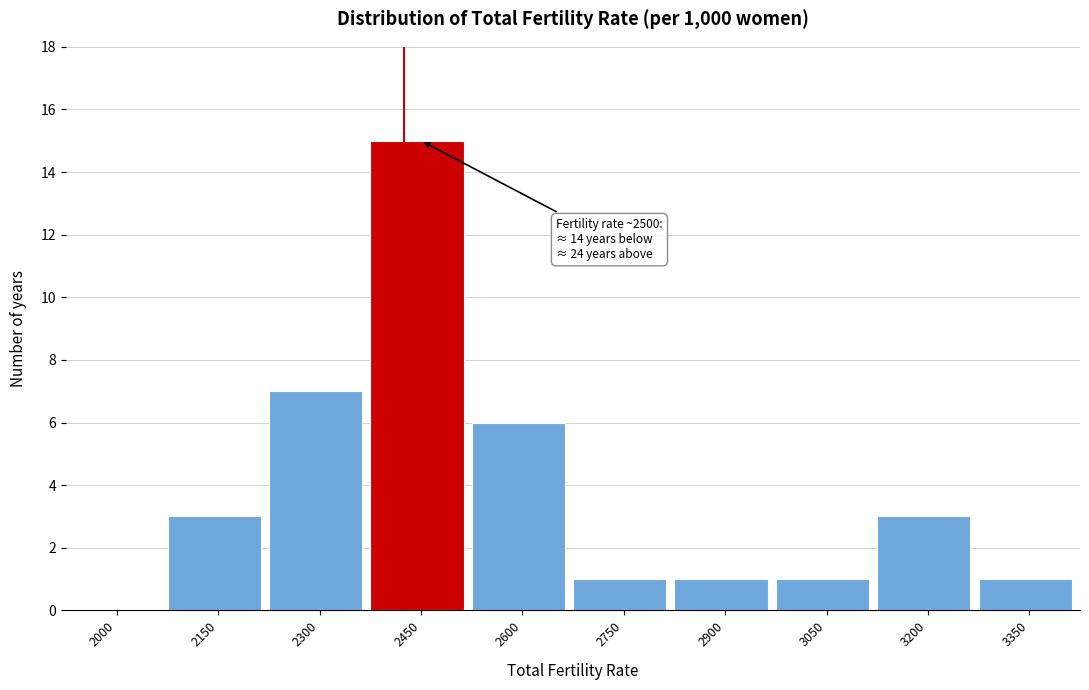

Reading left to right, what are all the values shown in this chart?

2000=0	2150=3	2300=7	2450=15	2600=6	2750=1	2900=1	3050=1	3200=3	3350=1